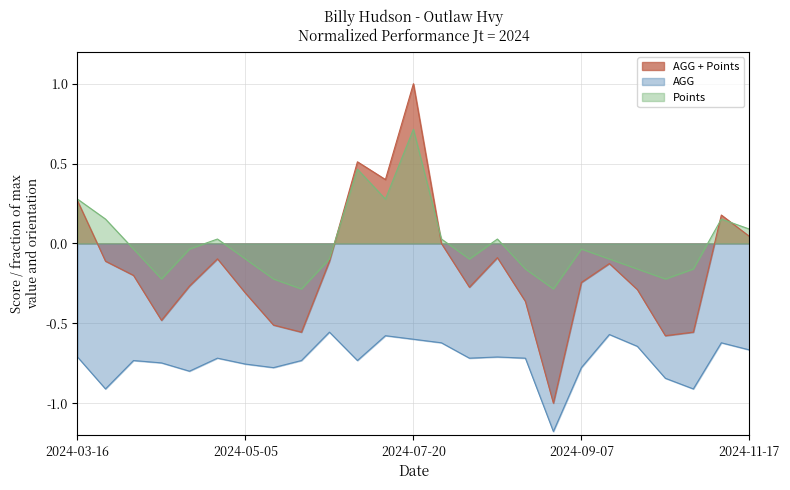

What is the difference between the maximum and second lowest values in the AGG series?

0.4